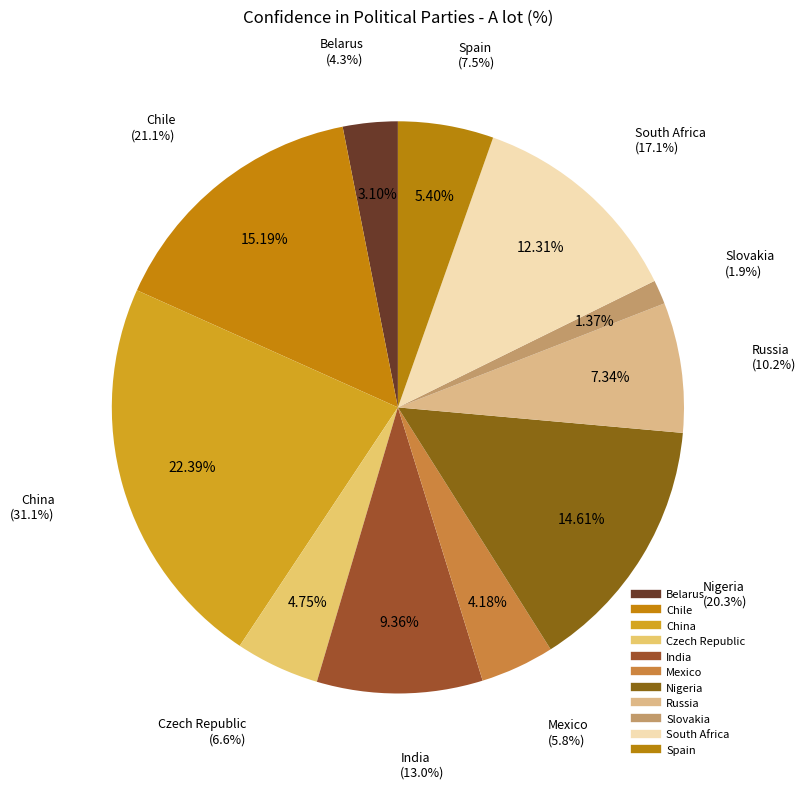

What percentage is NOT represented by Belarus?

96.9%